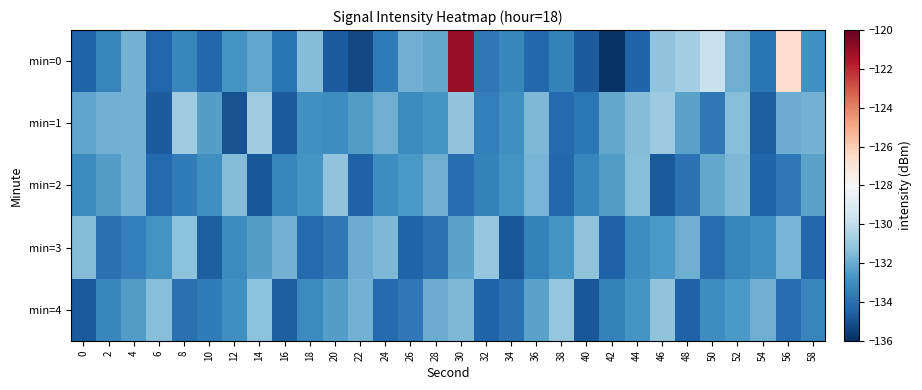

What is the spread (max minus min) of values at 48?

3.8